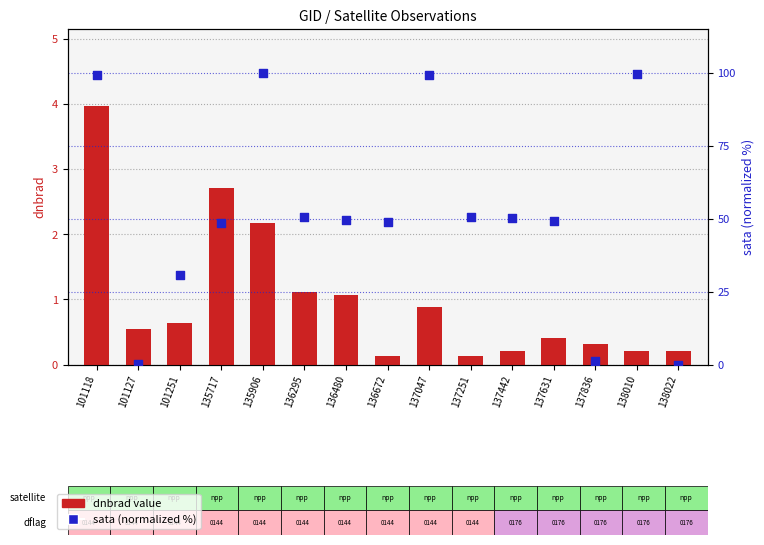

What are all the series names shown in the legend?

dnbrad, sata (normalized %)